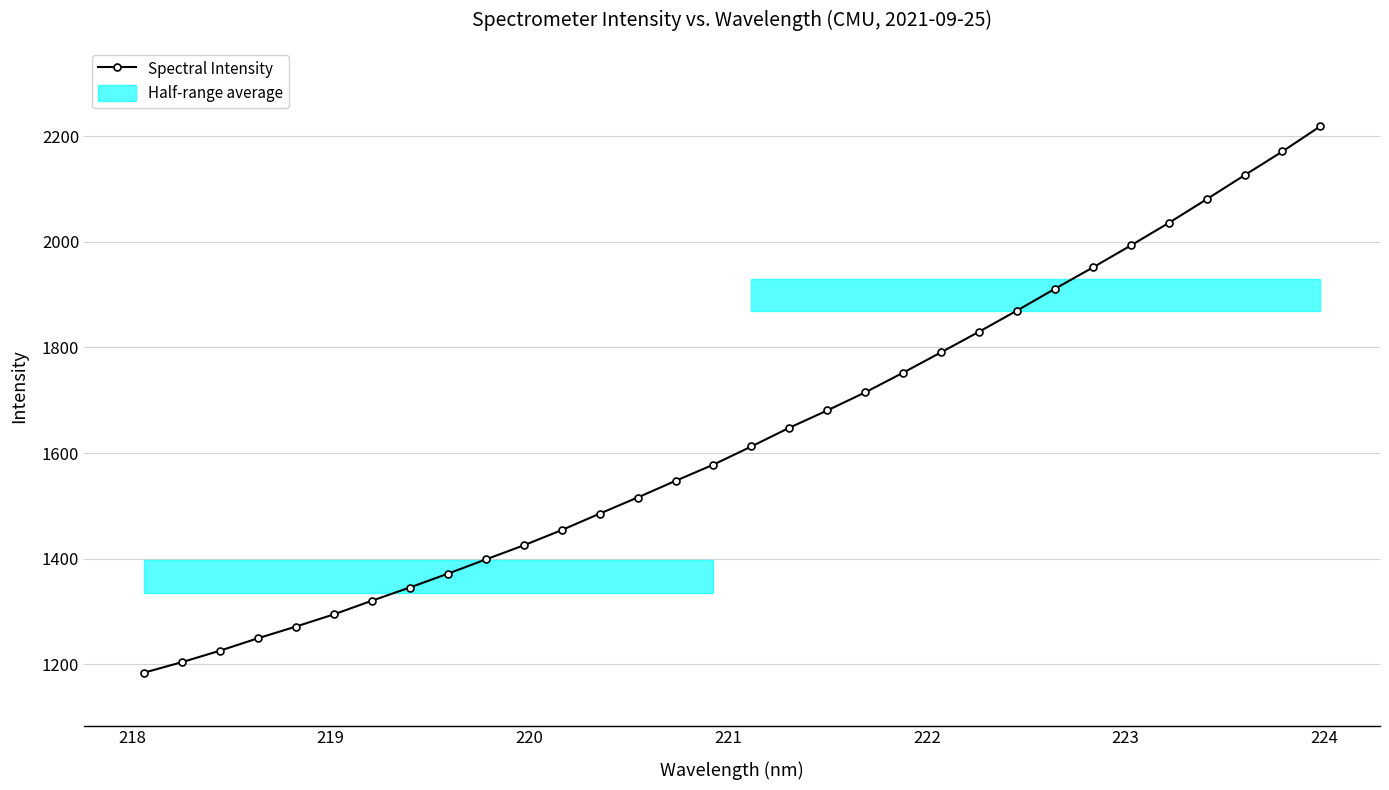

What is the lowest value of the Spectral Intensity series?

1183.9